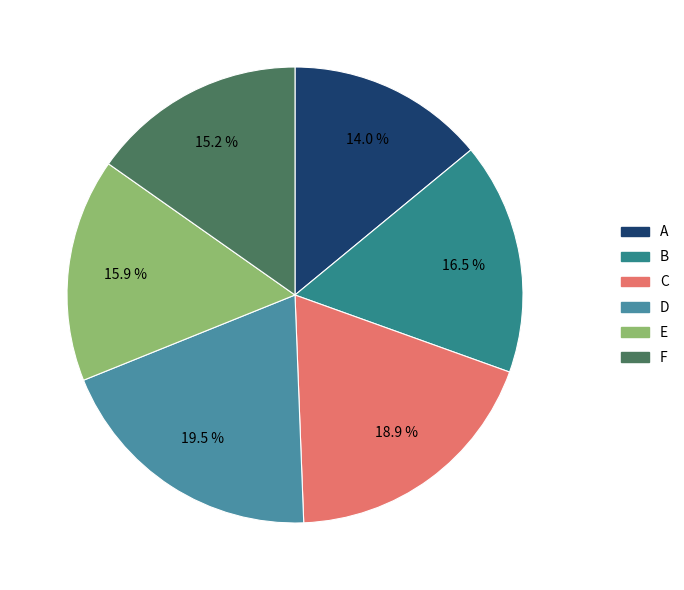

Count the number of slices in the pie.

6